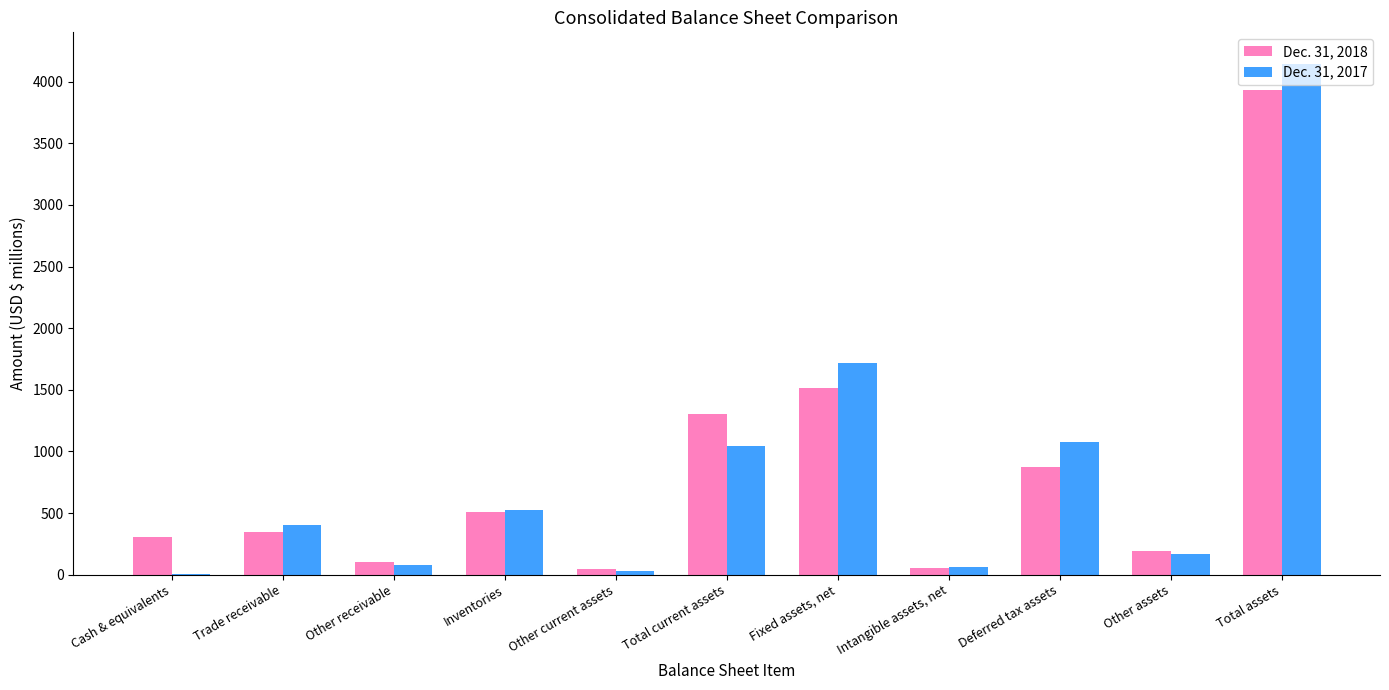

Between Inventories and Deferred tax assets, which series saw the biggest shift?

Dec. 31, 2017